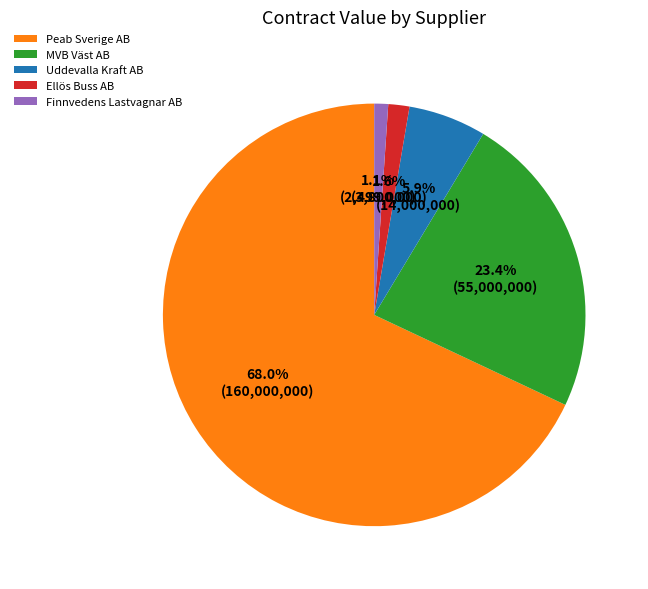

True or false: Uddevalla Kraft AB accounts for 20% of the total.

False